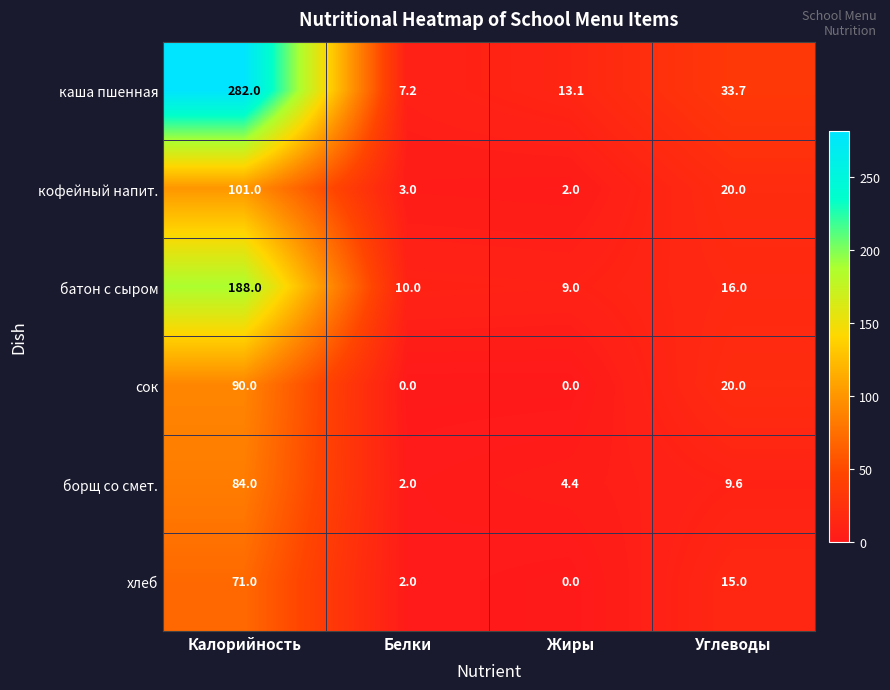

At how many categories does at least one series exceed 210?

1